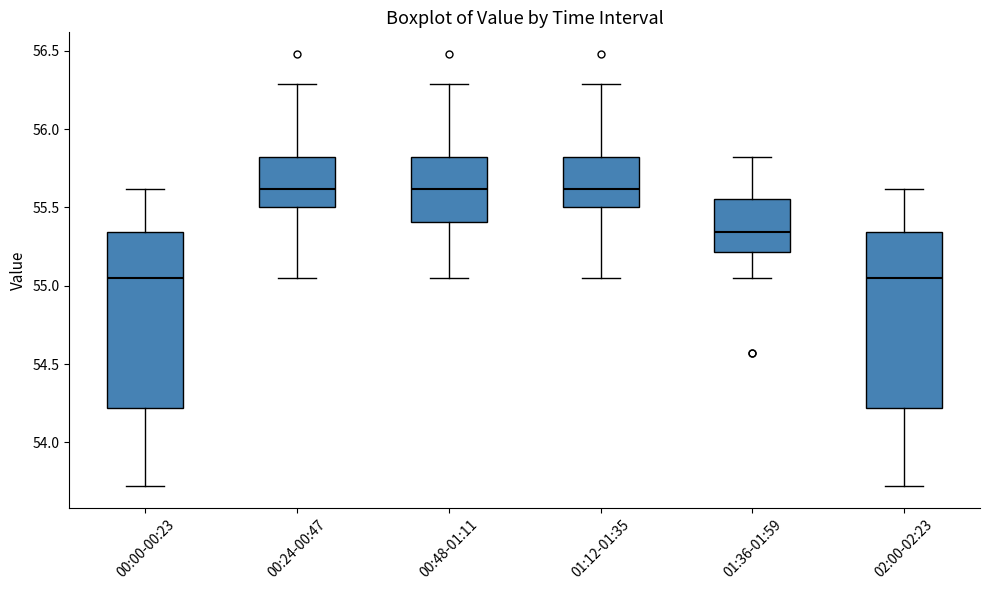

Reading left to right, read every box against the y-axis: the position of its median line, the range the box covers, and the ends of its whiskers. The values are not printed on the chart, so give them approximately, as read against the axis.

00:00-00:23: median 55.05, box 54.20 to 55.35, whiskers 53.70 to 55.60
00:24-00:47: median 55.60, box 55.50 to 55.80, whiskers 55.05 to 56.30
00:48-01:11: median 55.60, box 55.40 to 55.80, whiskers 55.05 to 56.30
01:12-01:35: median 55.60, box 55.50 to 55.80, whiskers 55.05 to 56.30
01:36-01:59: median 55.35, box 55.20 to 55.55, whiskers 55.05 to 55.80
02:00-02:23: median 55.05, box 54.20 to 55.35, whiskers 53.70 to 55.60